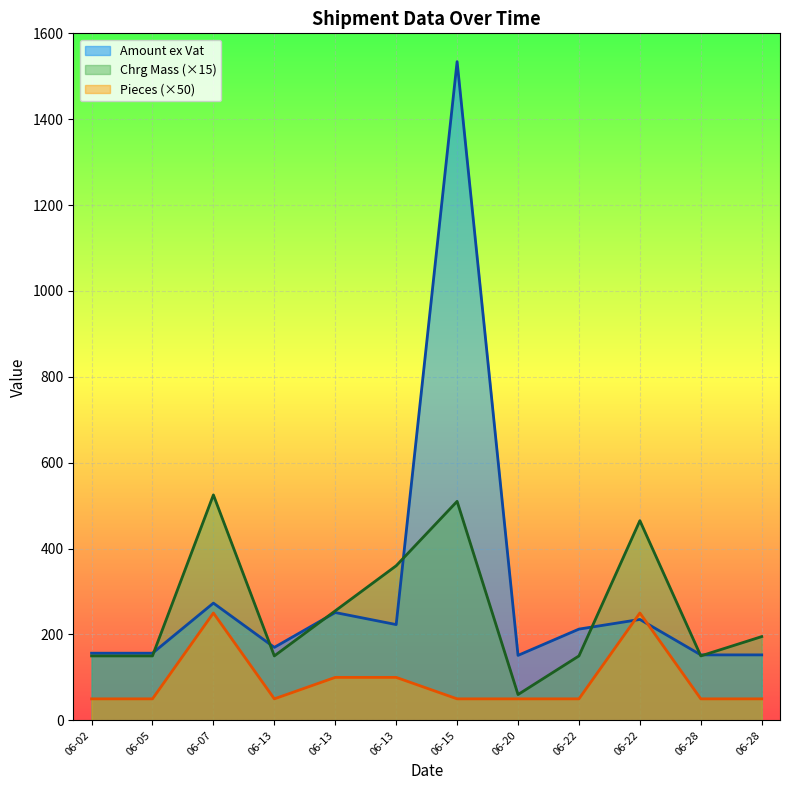

Where does the Amount ex Vat series first go above 212?

06-07